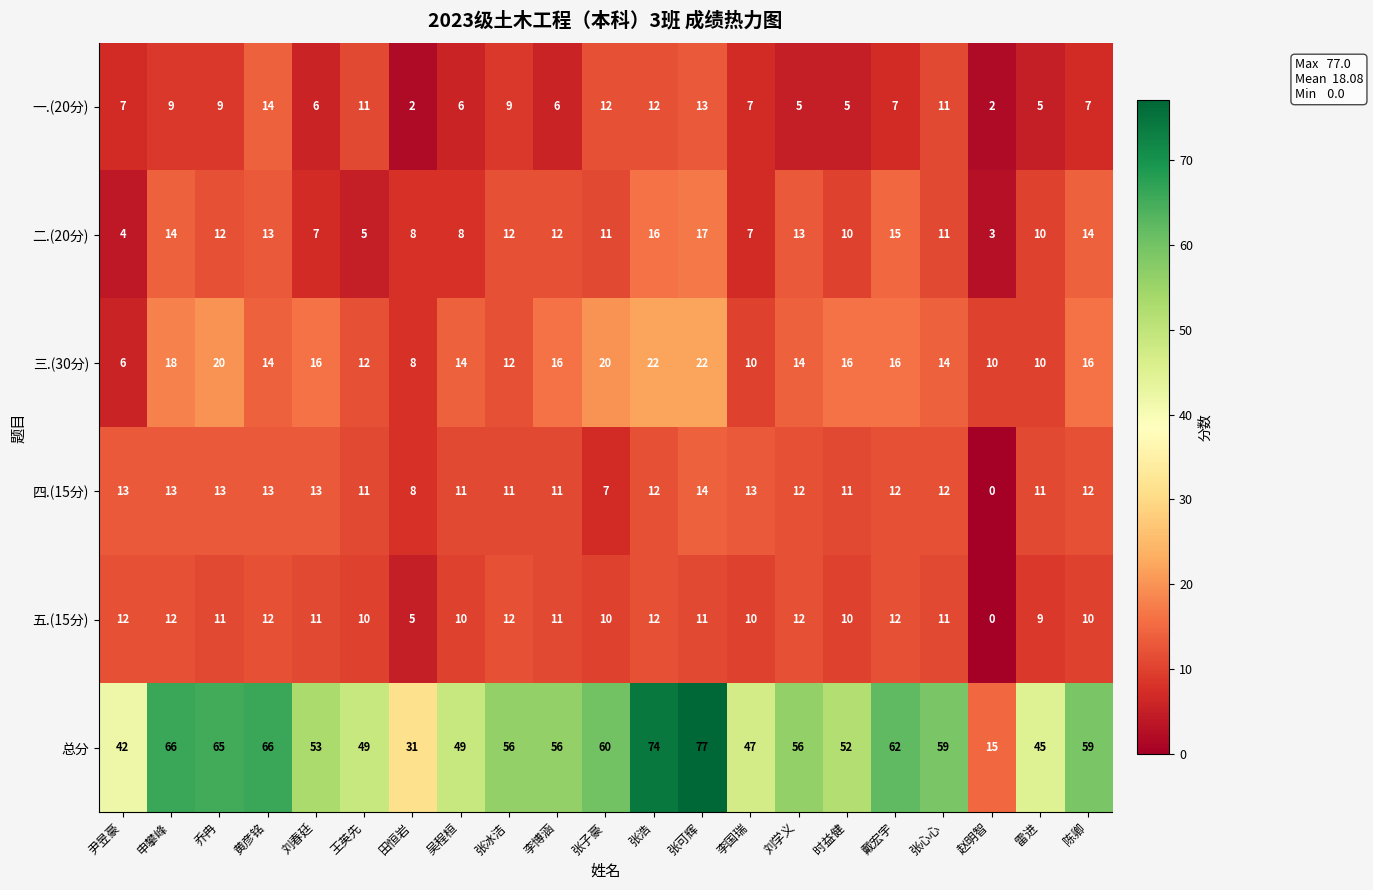

What is the sum of all 二.(20分) values?

222